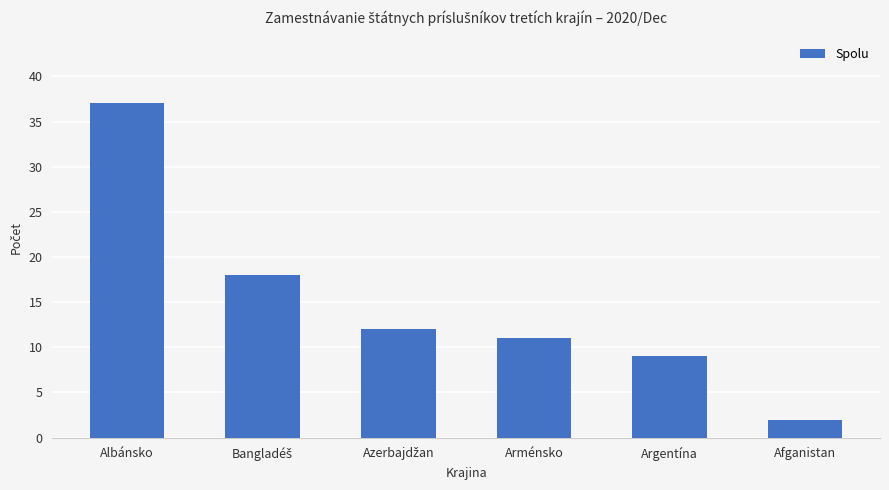

Between Afganistan and Argentína, which is larger?

Argentína